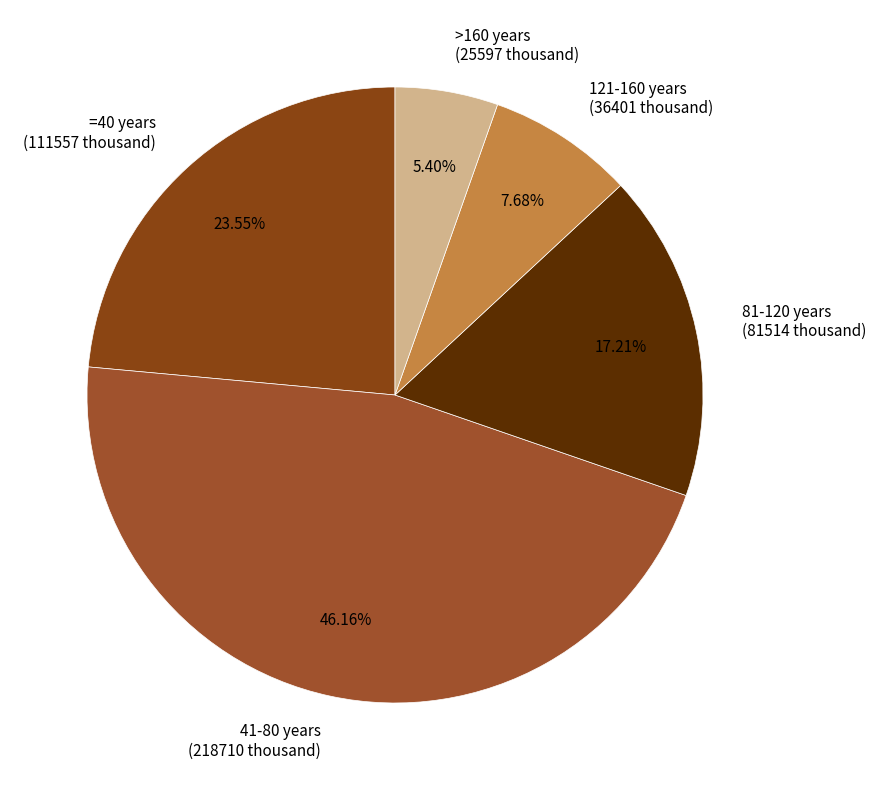

Between =40 years (111557 thousand) and 41-80 years (218710 thousand), which is larger?

41-80 years (218710 thousand)